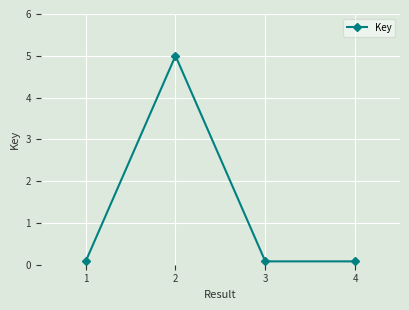

What is the difference between the maximum and minimum values?

4.9